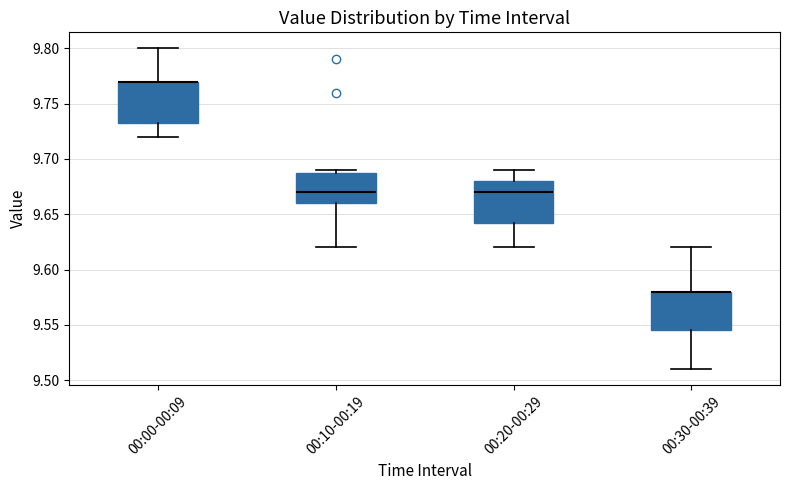

Reading left to right, read every box against the y-axis: the position of its median line, the range the box covers, and the ends of its whiskers. The values are not printed on the chart, so give them approximately, as read against the axis.

00:00-00:09: median 9.770 (drawn on the box's upper edge), box 9.735 to 9.770, whiskers 9.720 to 9.800
00:10-00:19: median 9.670, box 9.660 to 9.690, whiskers 9.620 to 9.690 (just above the box's upper edge)
00:20-00:29: median 9.670, box 9.645 to 9.680, whiskers 9.620 to 9.690
00:30-00:39: median 9.580 (drawn on the box's upper edge), box 9.545 to 9.580, whiskers 9.510 to 9.620